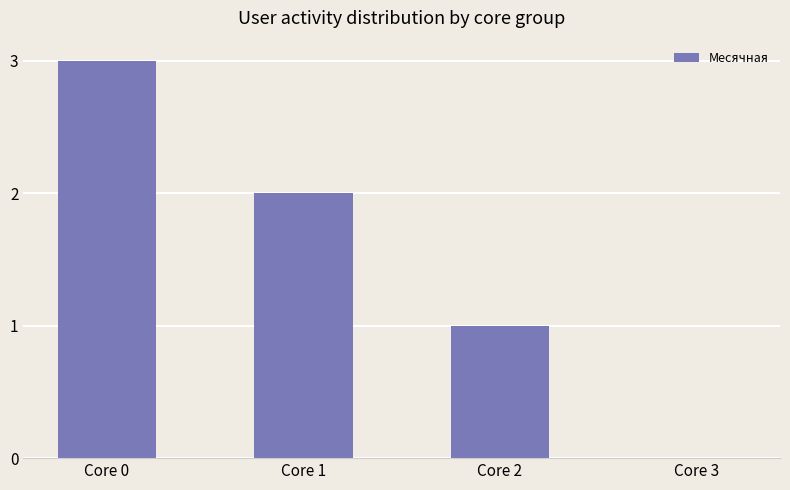

Reading left to right, transcribe all the data shown in this chart.

Core 0=3	Core 1=2	Core 2=1	Core 3=0